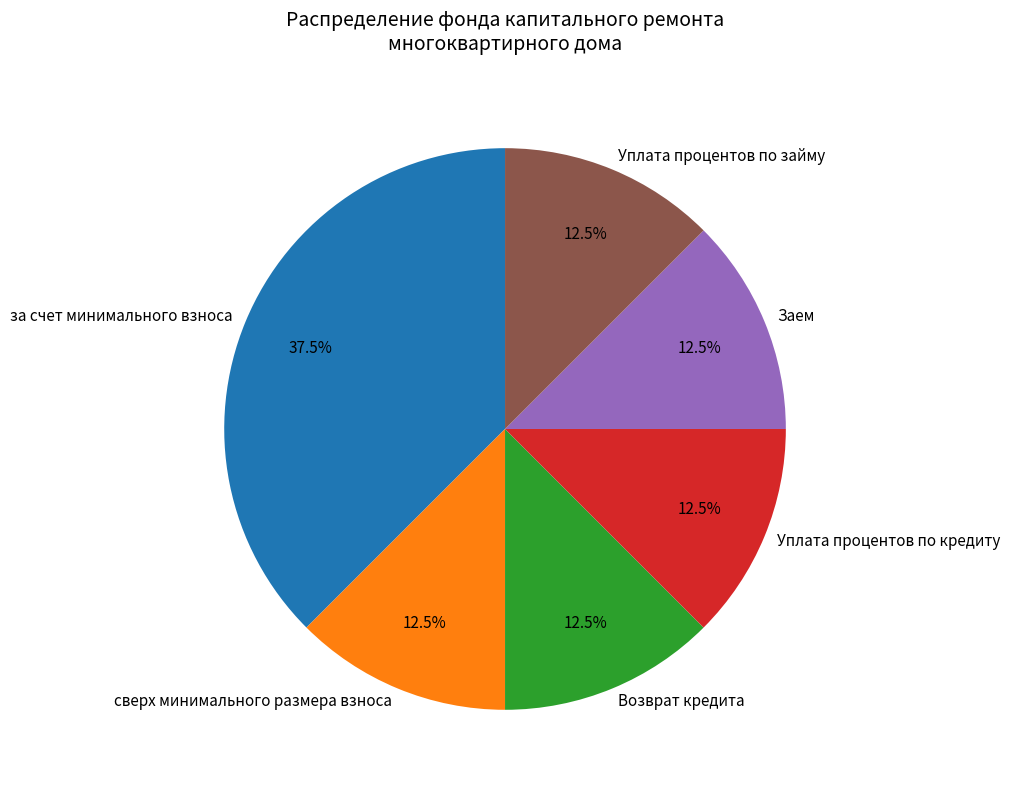

Which category has the biggest portion of the pie?

за счет минимального взноса